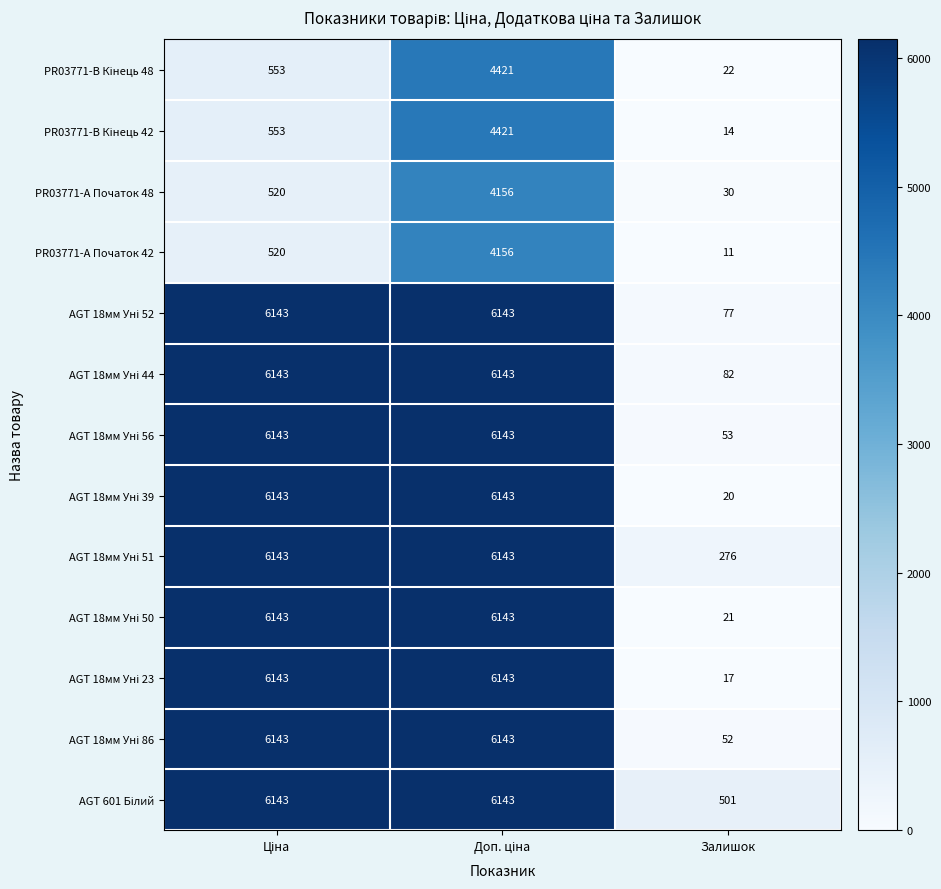

How many PR03771-А Початок 48 values are between 30 and 4156?

3